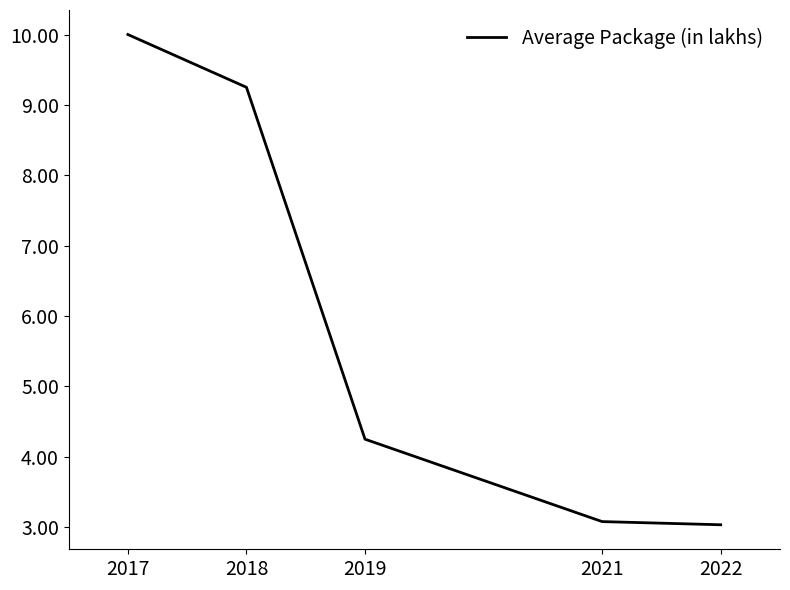

True or false: there are more than 1 points higher than both neighbors.

False